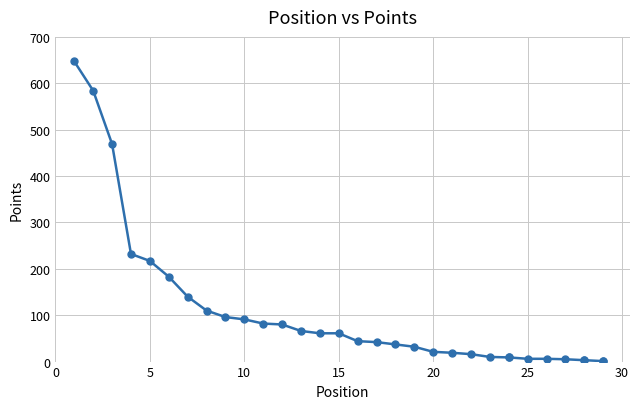

True or false: the data shows 103 at 5.

False